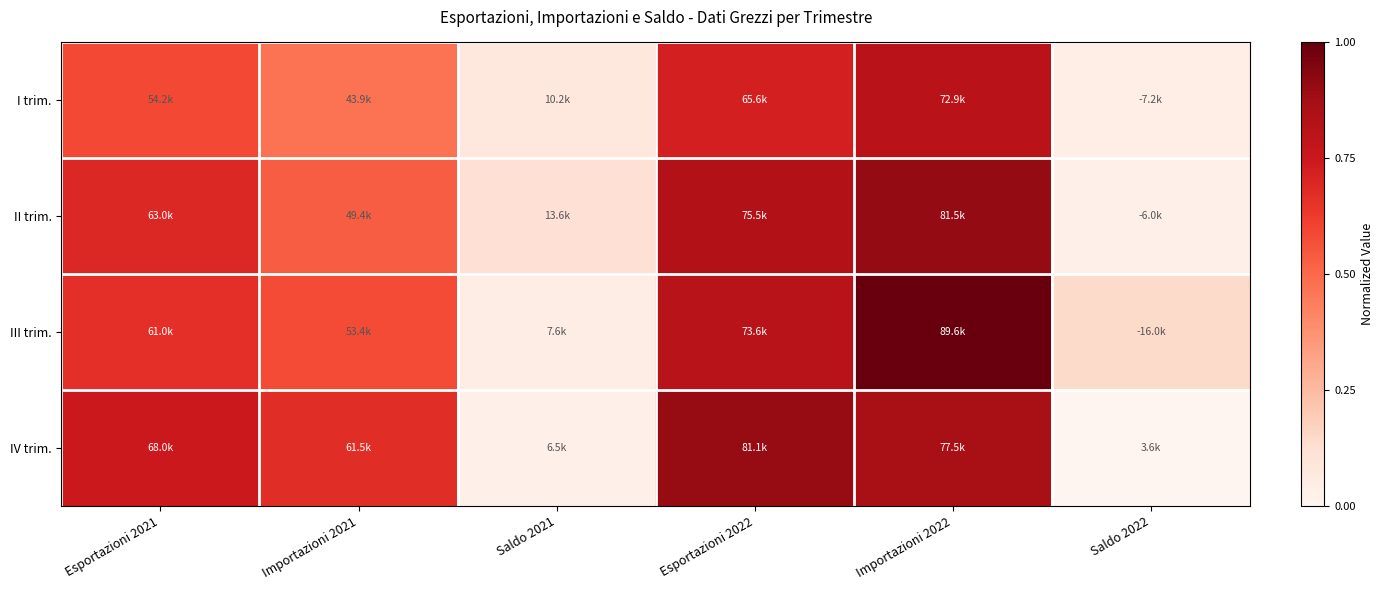

Which category has the lowest value across all series?

Saldo 2022